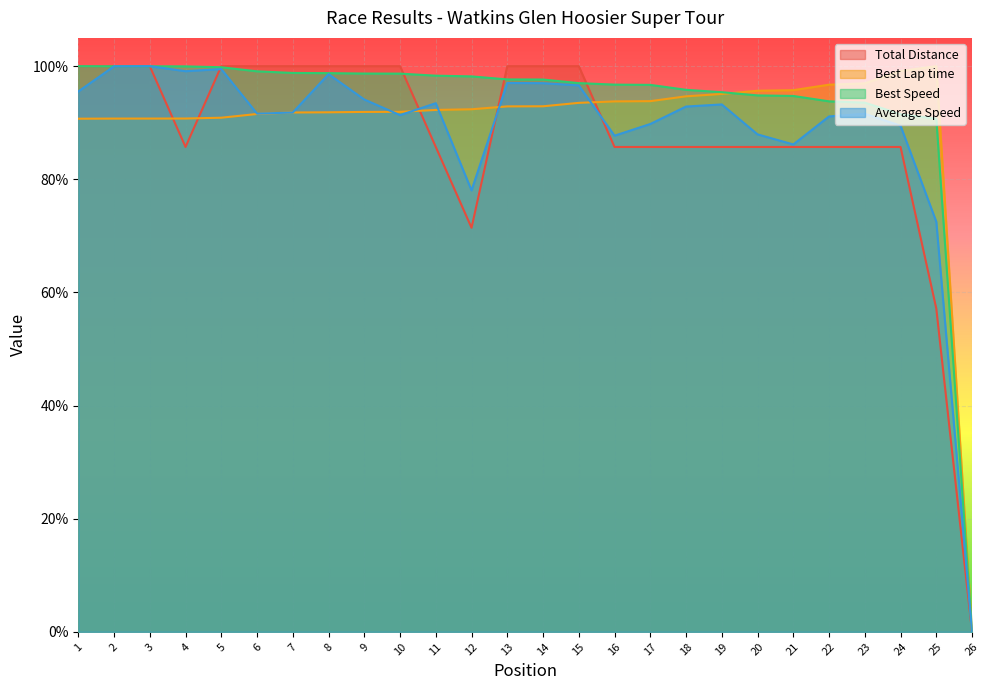

Count the number of categories in the chart.

26